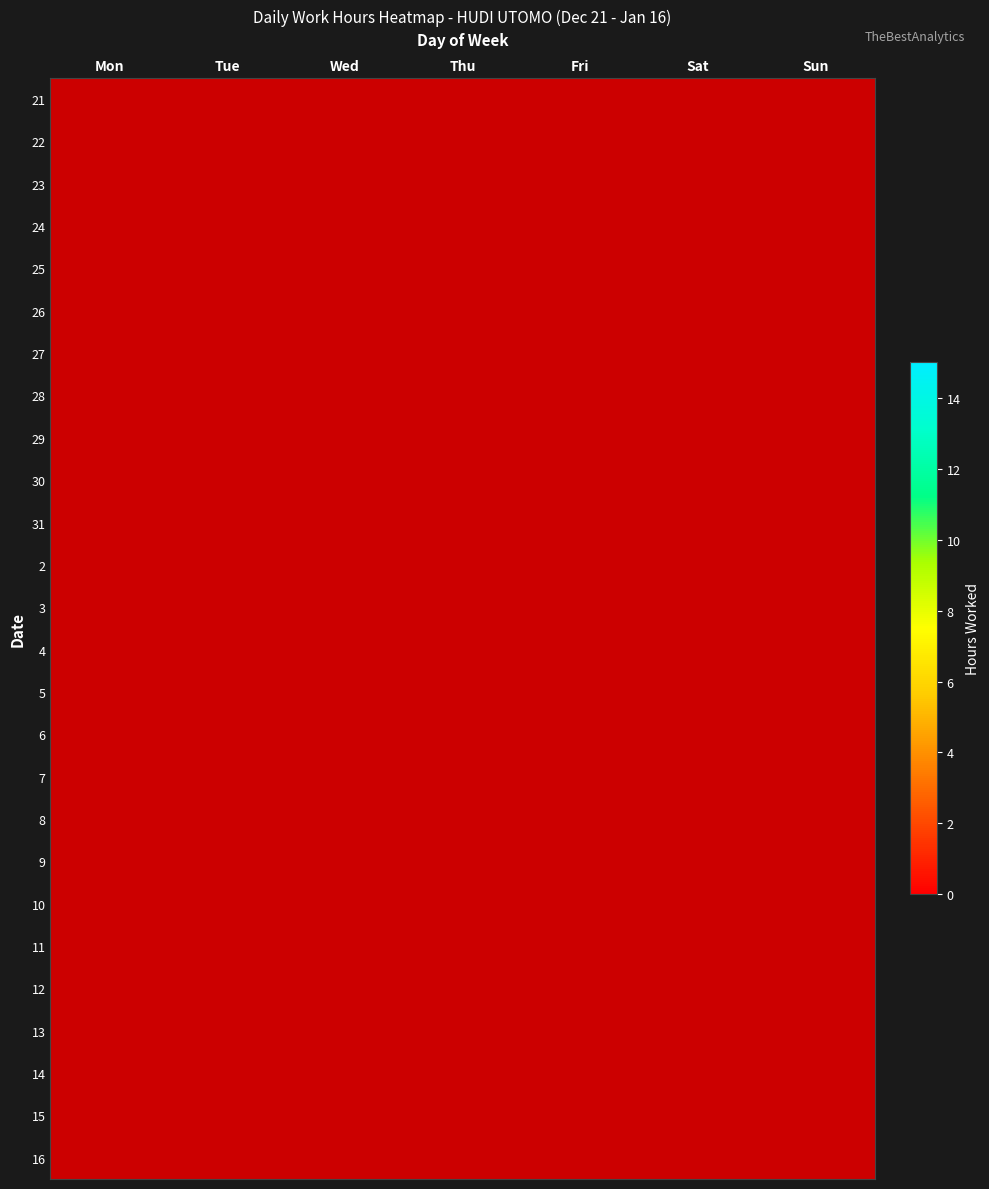

Which category has the lowest value across all series?

Sat